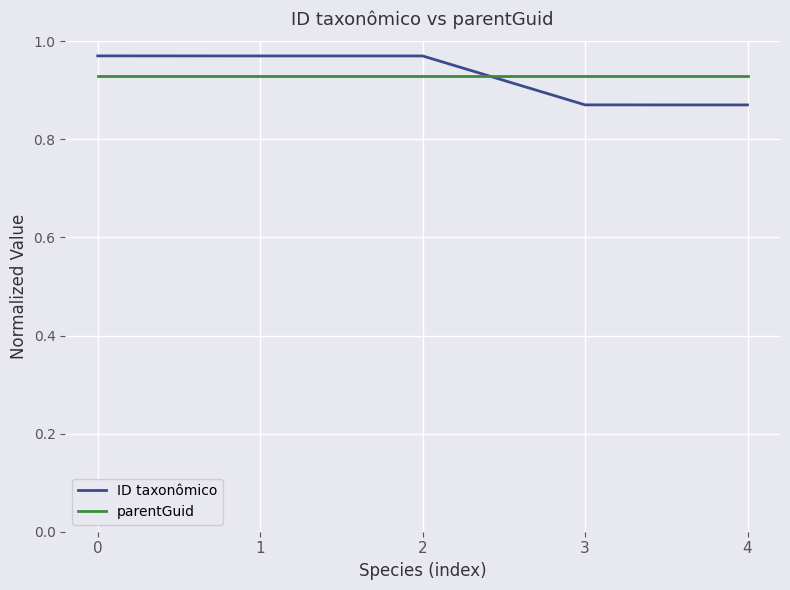

Which series ends up on top after the final intersection of ID taxonômico and parentGuid?

parentGuid